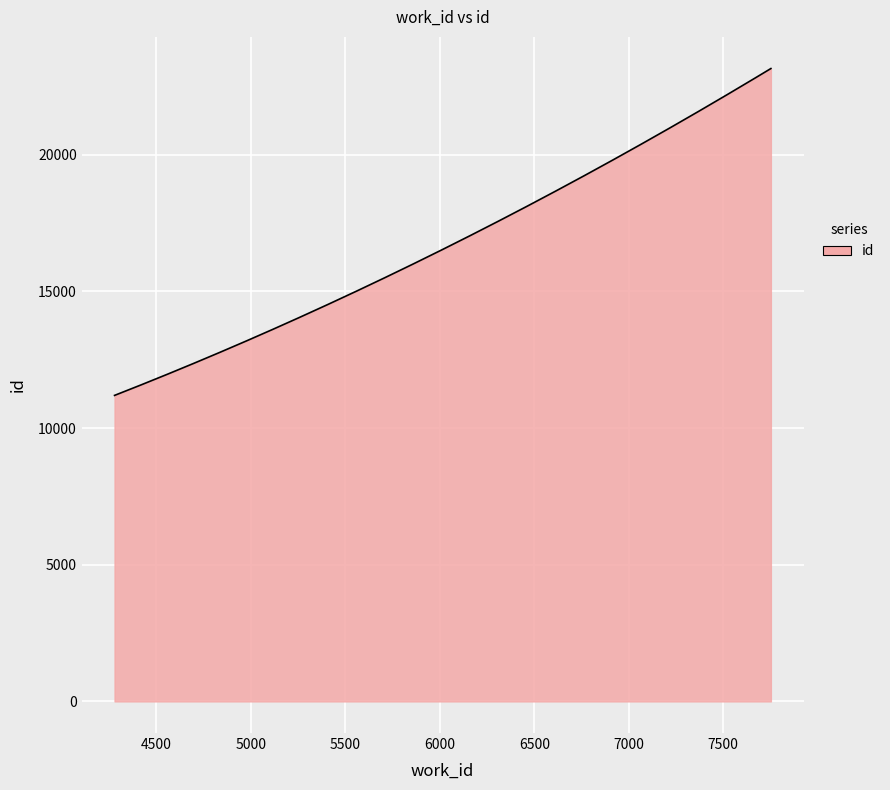

What is the difference between the maximum and minimum values?

11957.0